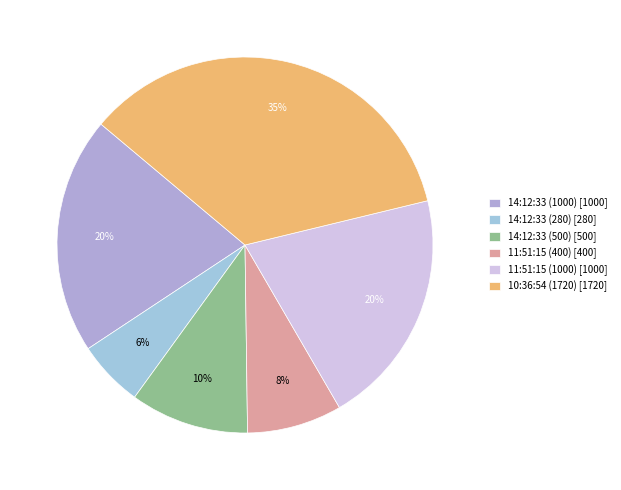

Which slice is the largest?

10:36:54 (1720)